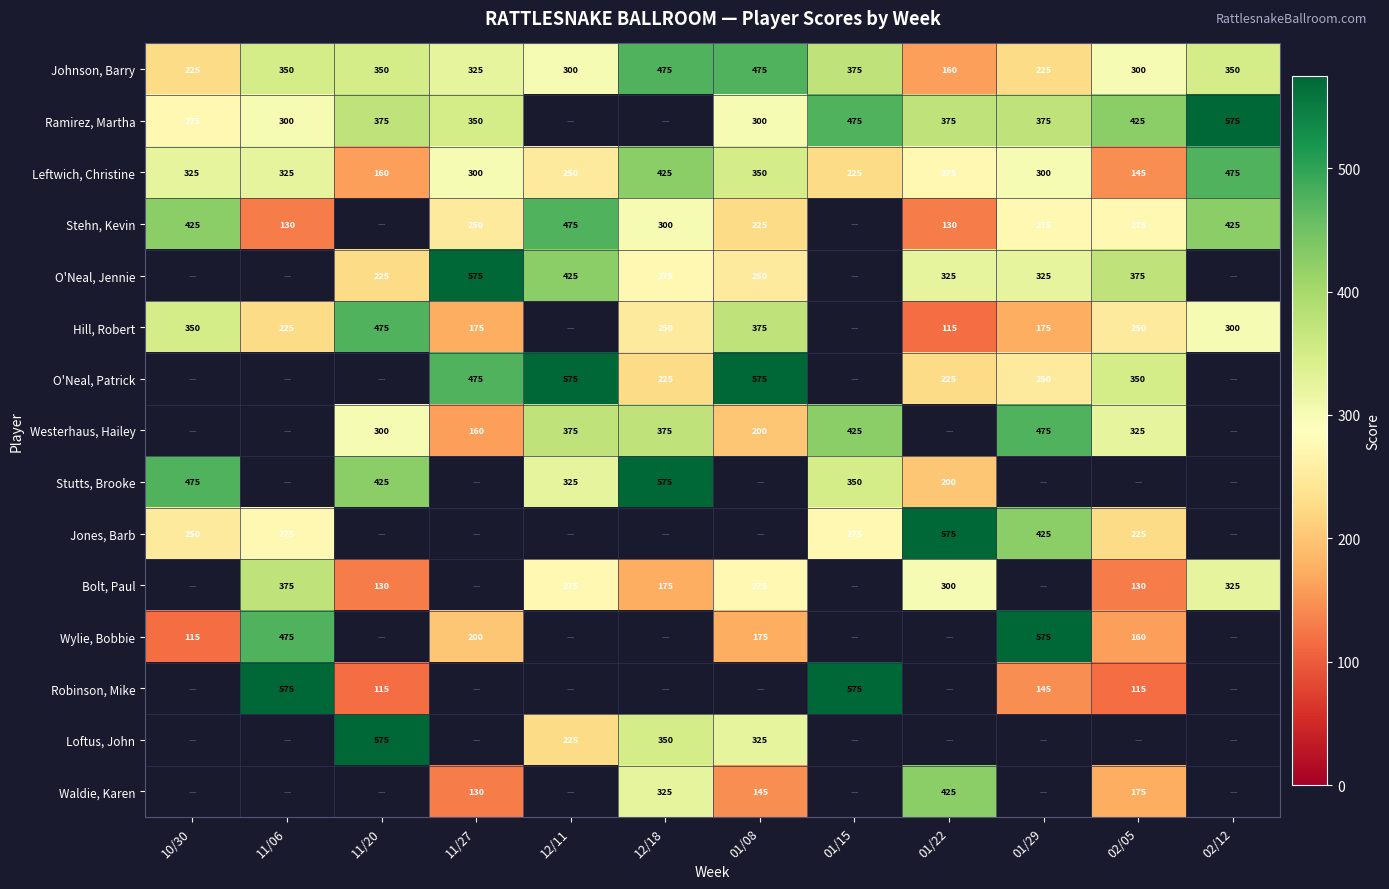

Which has a higher value, 02/05 or 01/29?

02/05